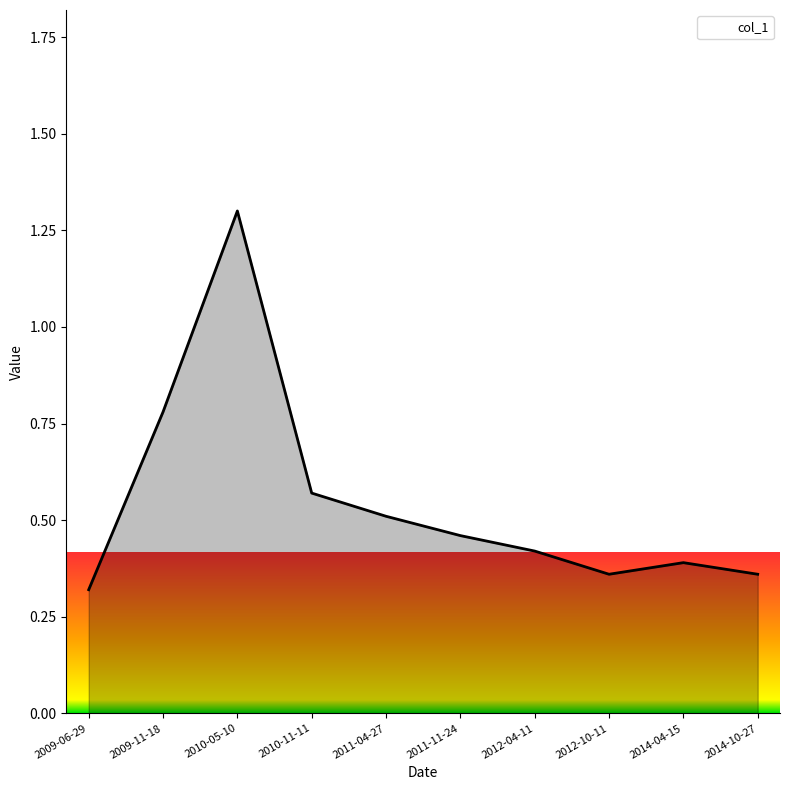

What position from the left is 2010-11-11?

4